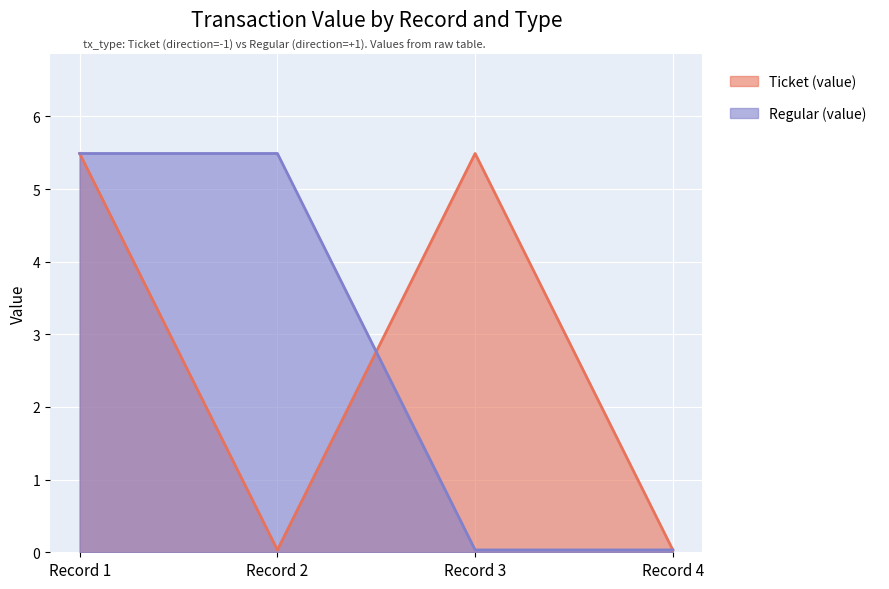

Where does the Ticket (value) series first go above 5?

Record 1